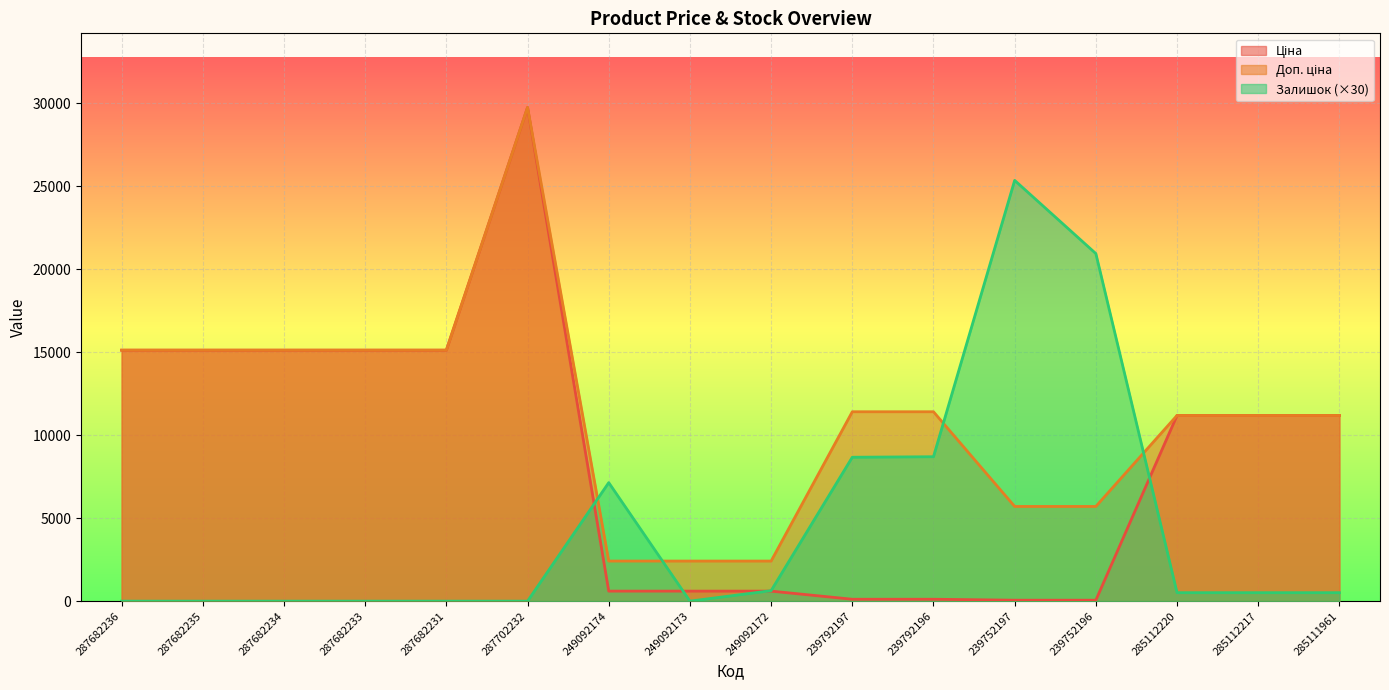

The Доп. ціна series shows 4090.2 at 287682233. True or false?

False